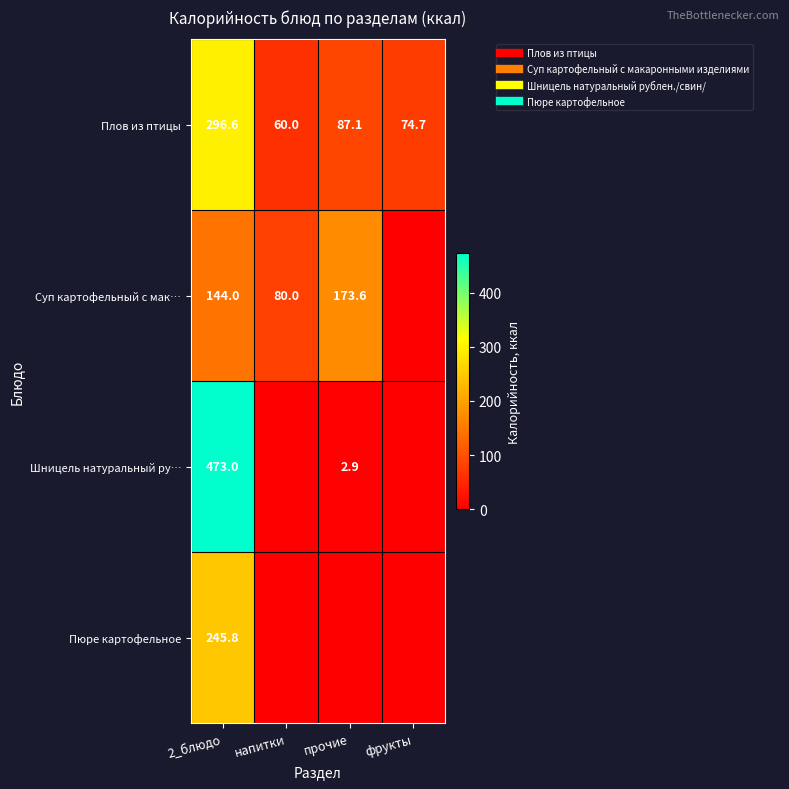

At how many categories does at least one series exceed 349?

1